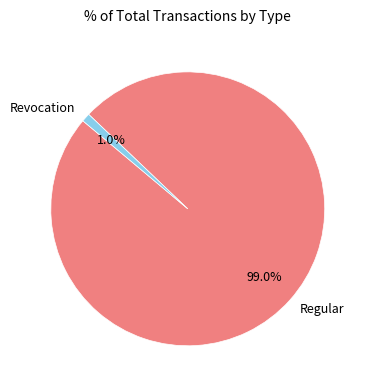

Rank the categories by value from highest to lowest.

Regular, Revocation